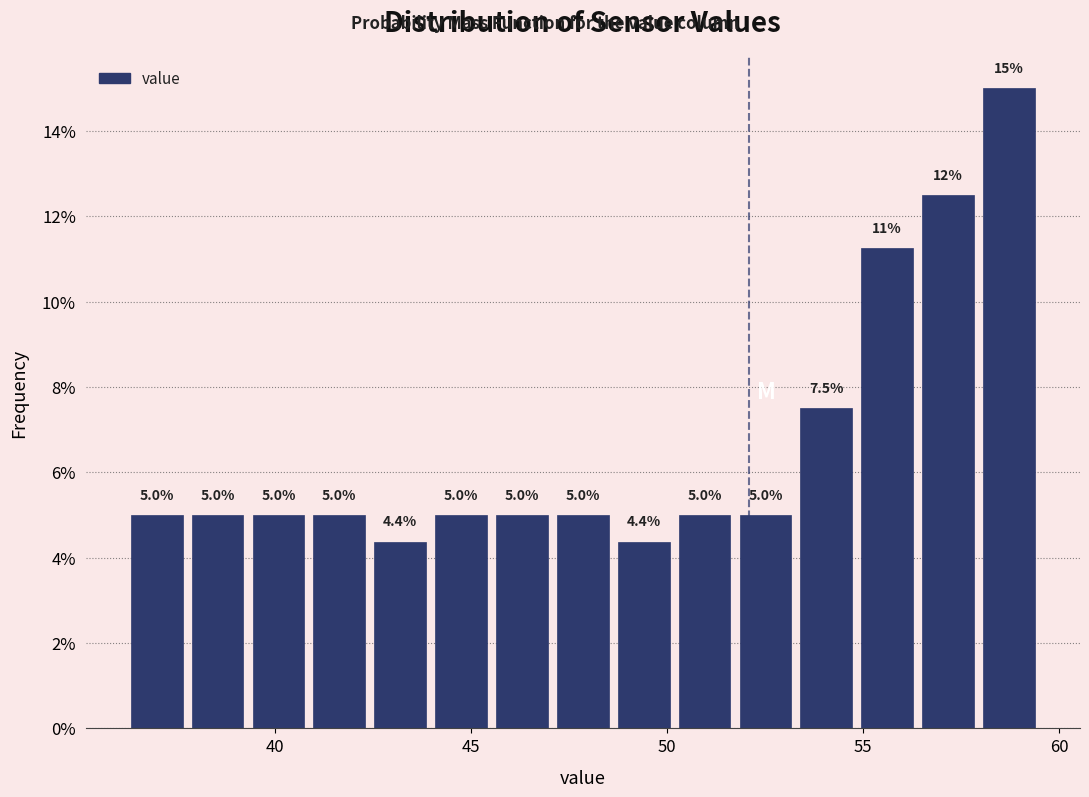

Read against the x-axis, roughly where is the centre of the tallest bar?

58.5